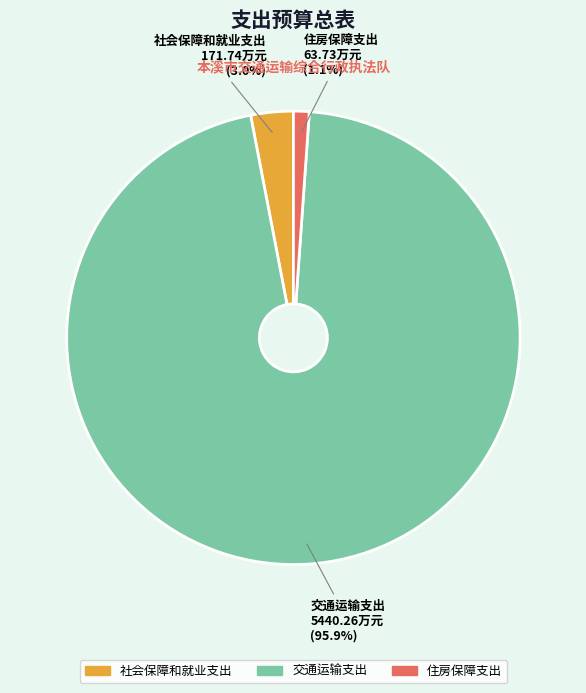

To the nearest percent, what is the difference between the 住房保障支出 and 交通运输支出 slice percentages?

95%